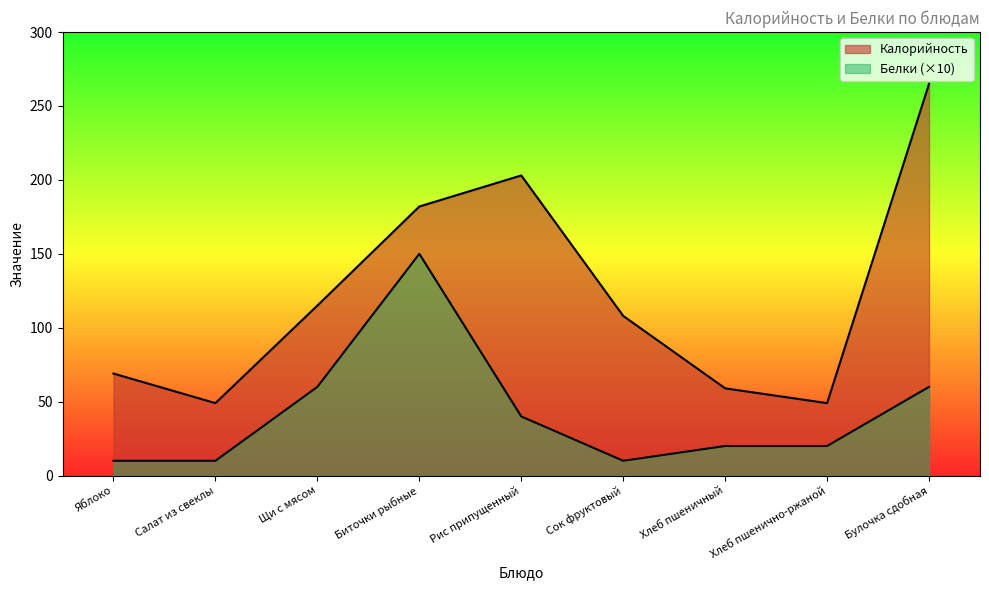

What is the sum of all Белки values?

380